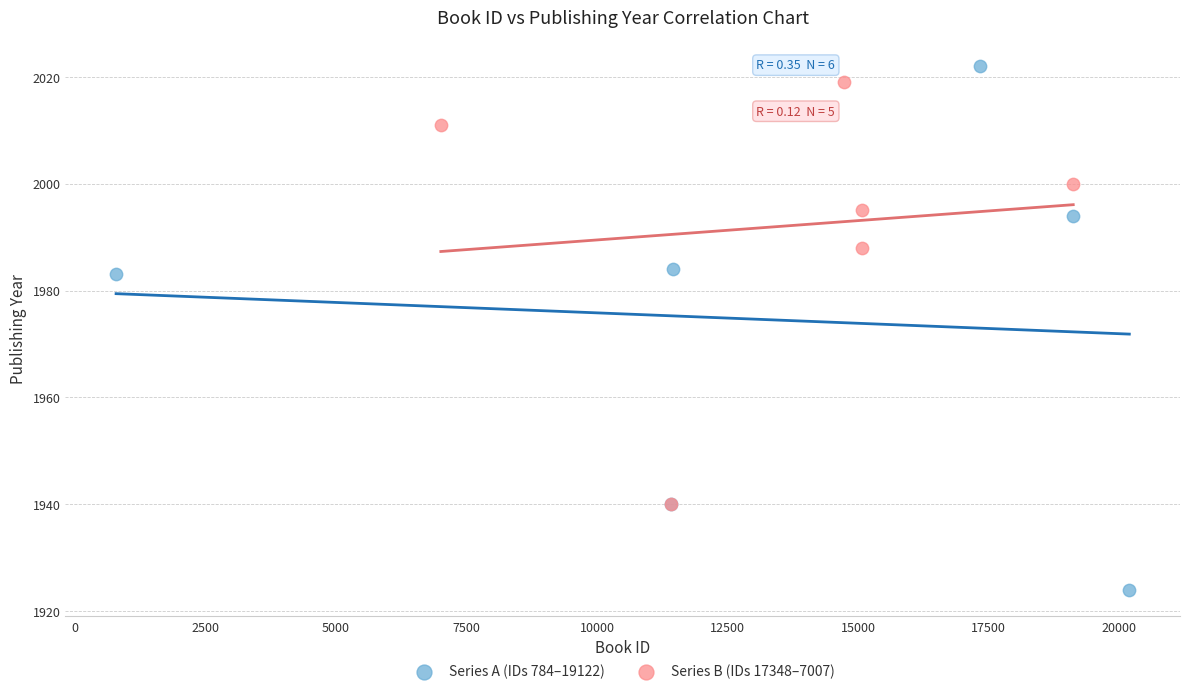

Which series has the largest Y range (max minus min)?

Series A (IDs 784–19122)